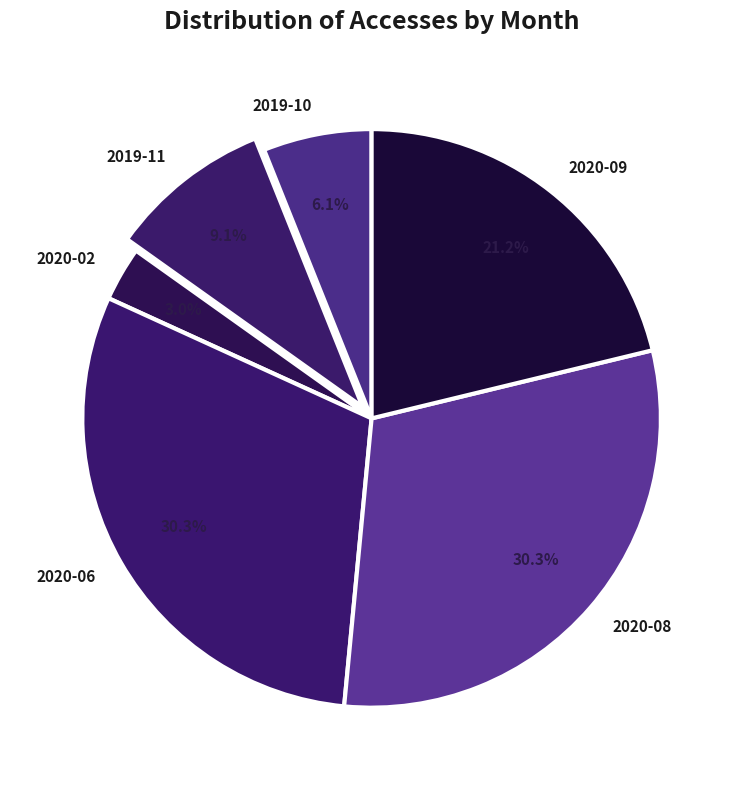

Is the sum of 2019-11 and 2020-08 greater than half?

No